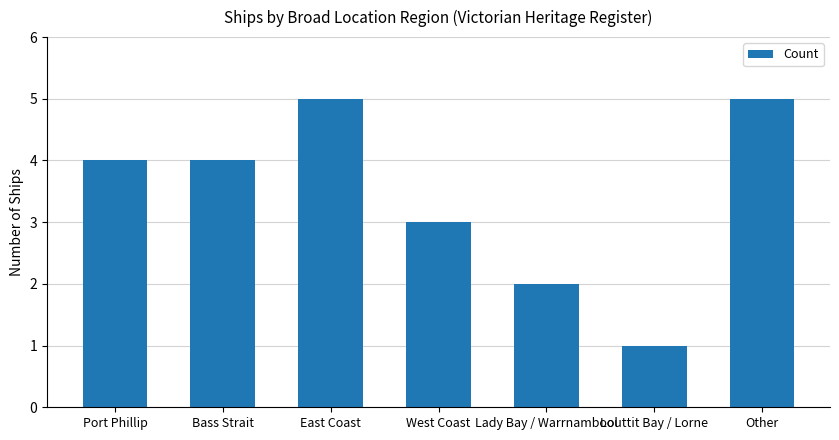

What is the value of the 7th bar from the left?

5